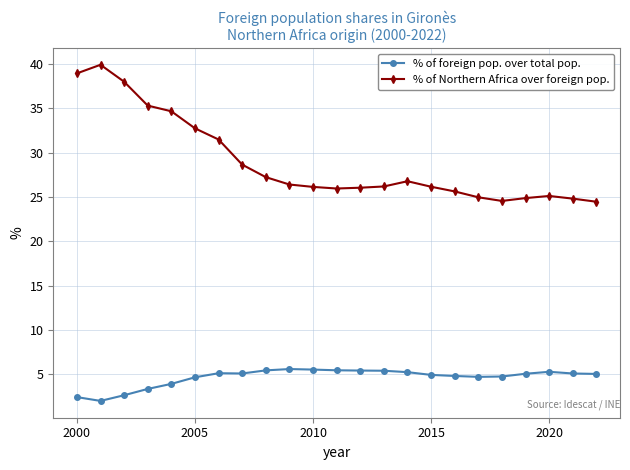

What are all the series names shown in the legend?

% of foreign pop. over total pop., % of Northern Africa over foreign pop.